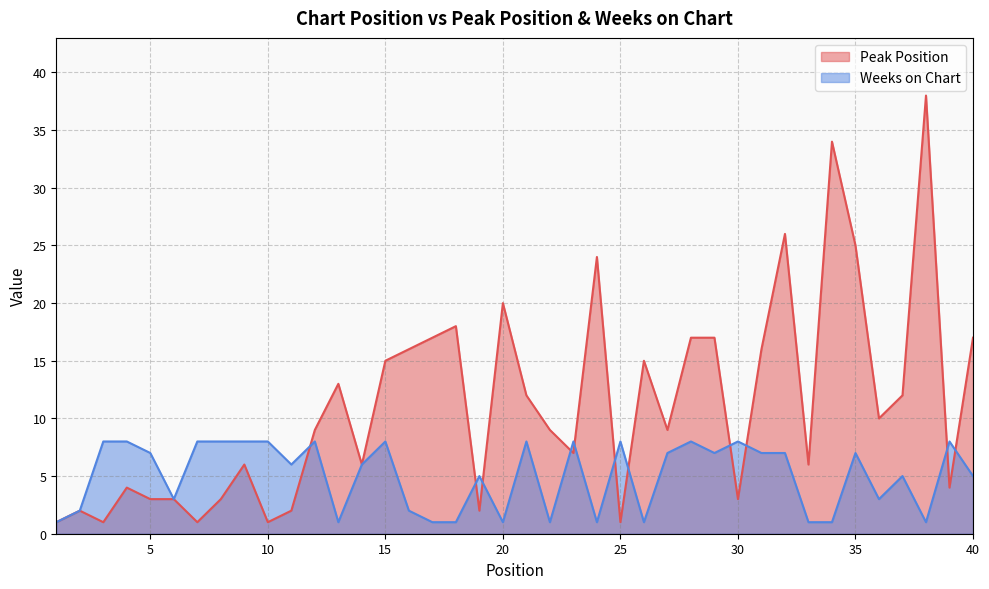

Which category has the lowest value across all series?

1